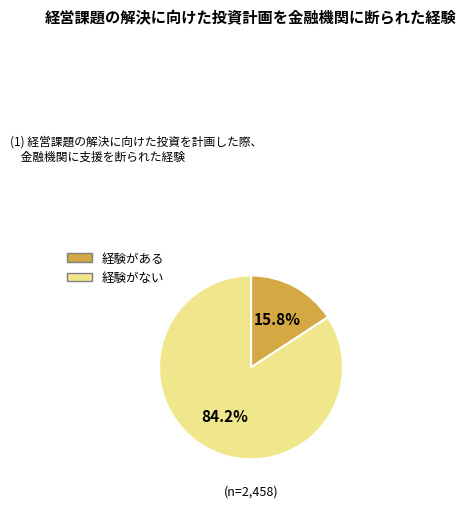

To the nearest percent, what is the difference between the largest and smallest slice percentages?

68%